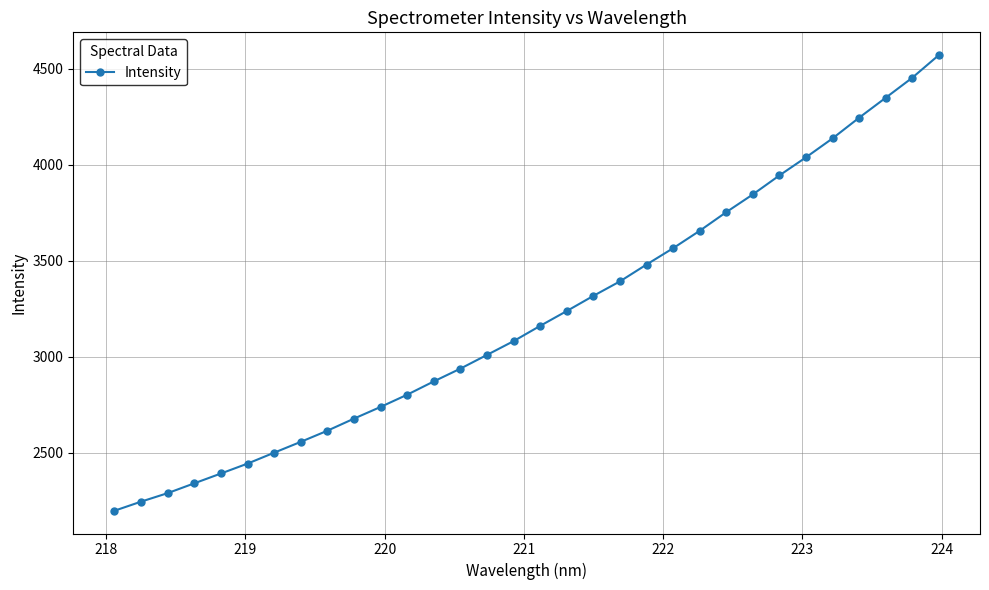

What is the minimum value shown in the chart?

2197.0